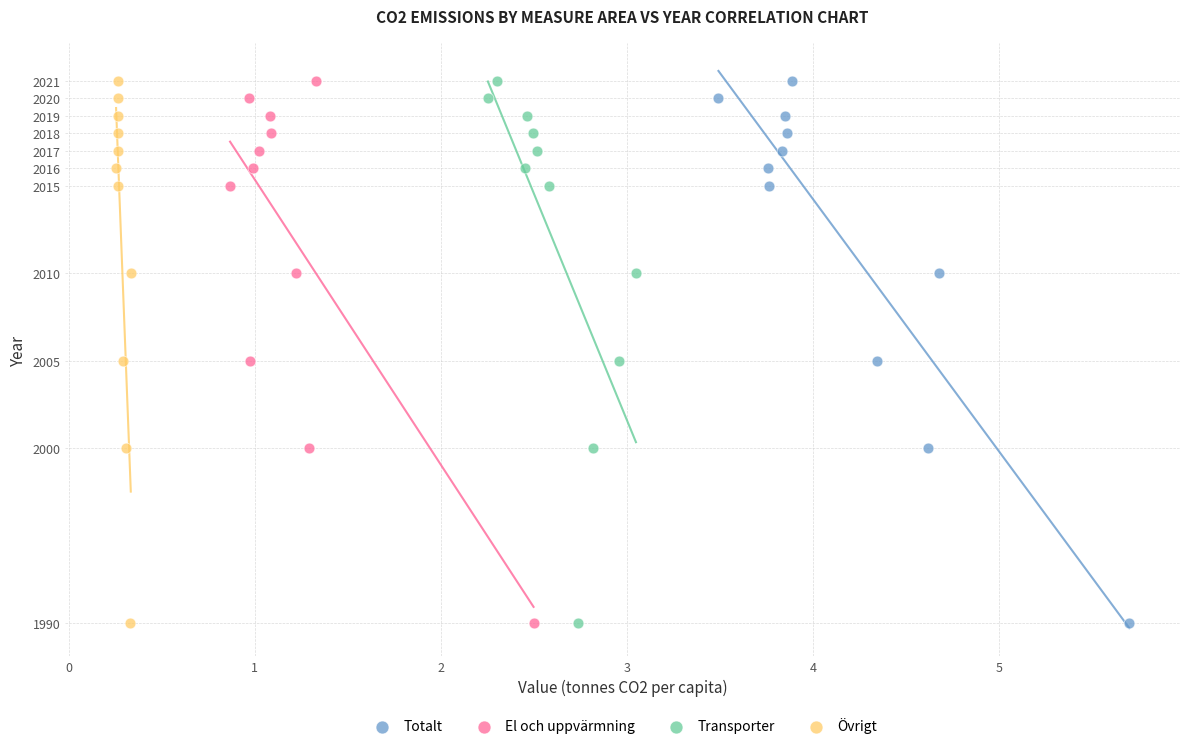

What are all the series names shown in the legend?

Totalt, El och uppvärmning, Transporter, Övrigt